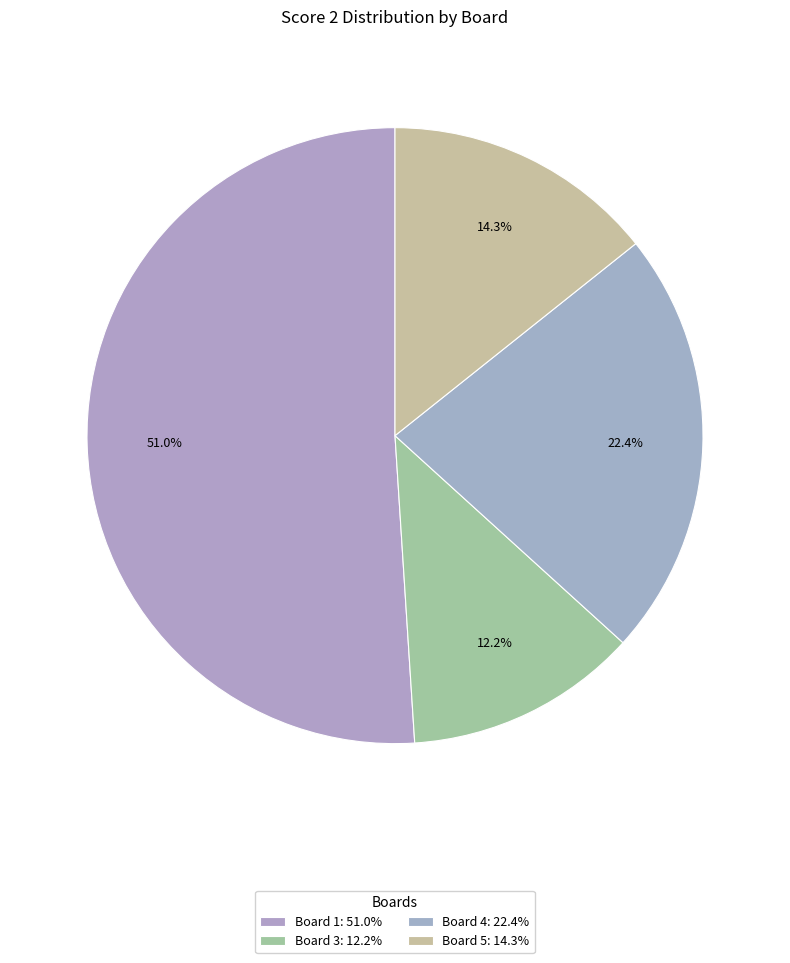

How many segments does this pie chart have?

4